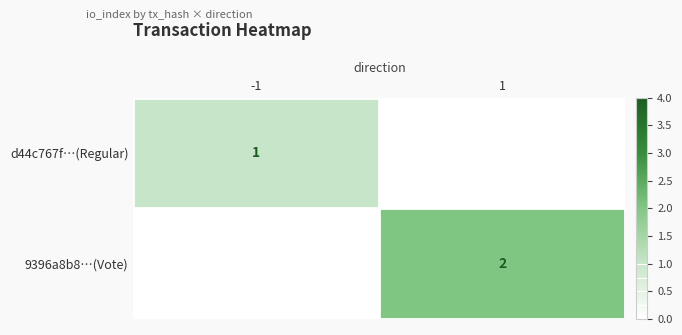

The 9396a8b8…(Vote) series shows 1 at 1. True or false?

False